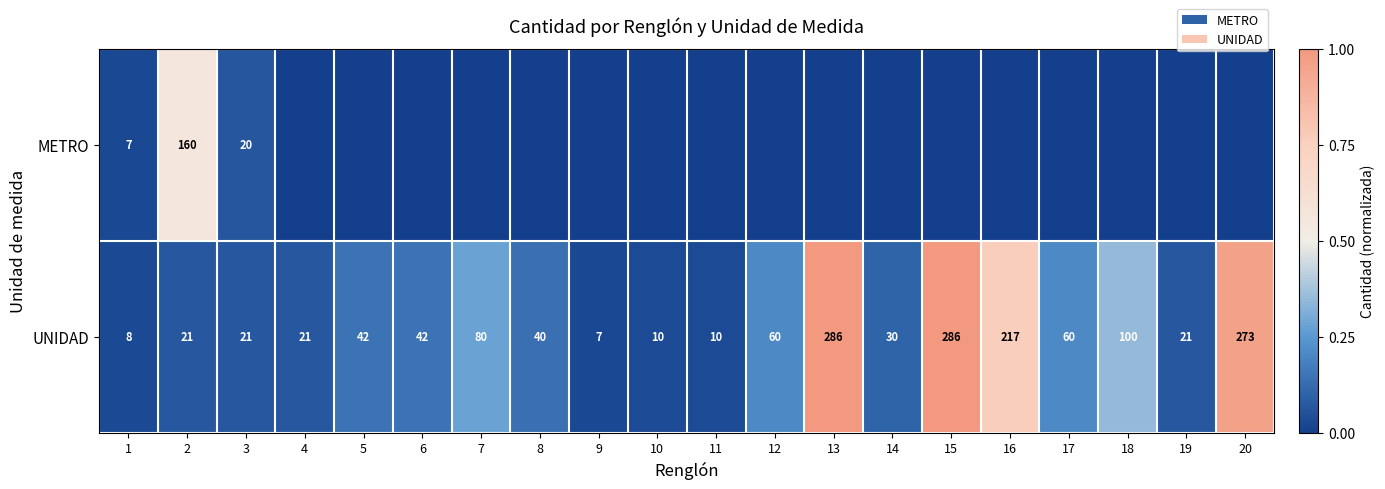

What is the sum of all UNIDAD values?

1635